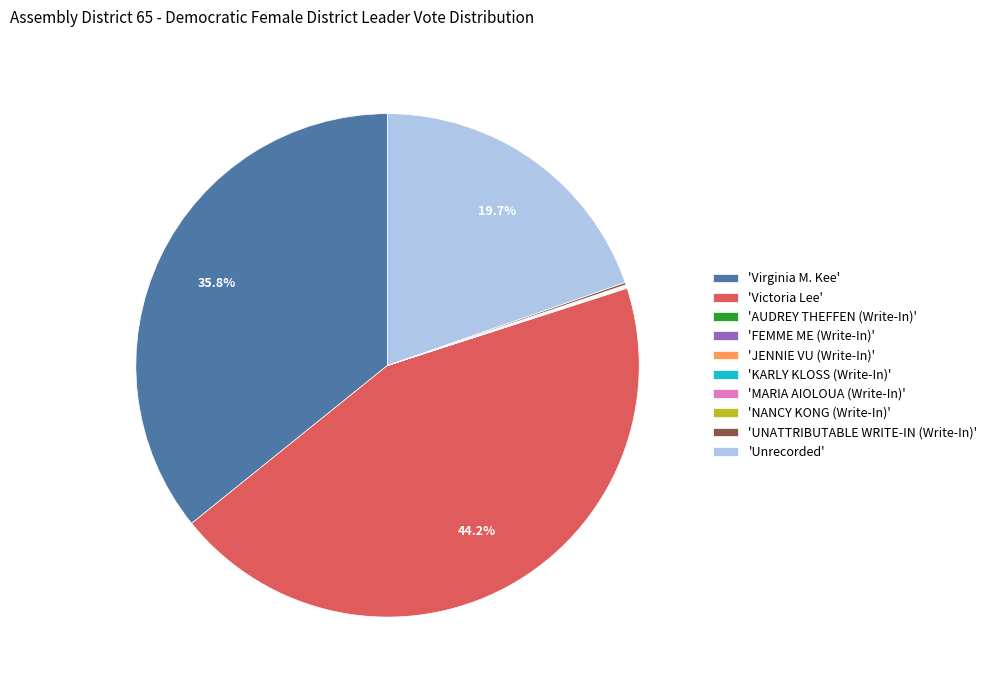

What portion of the pie excludes 'Victoria Lee'?

55.8%